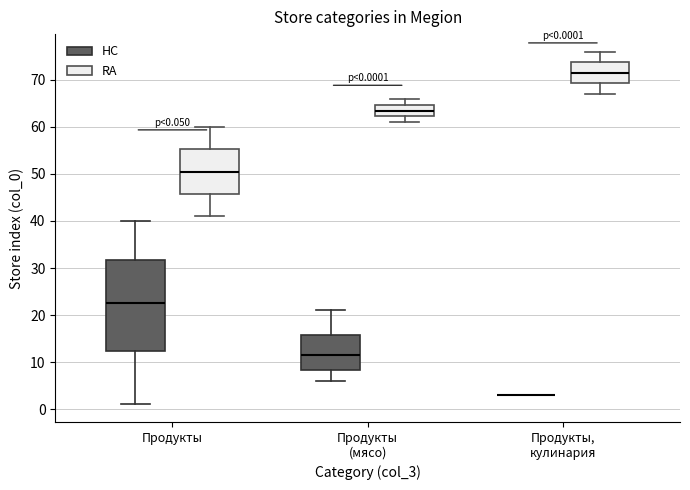

Comparing the boxes themselves (not the whiskers), which one is the tallest?

Продукты (HC)